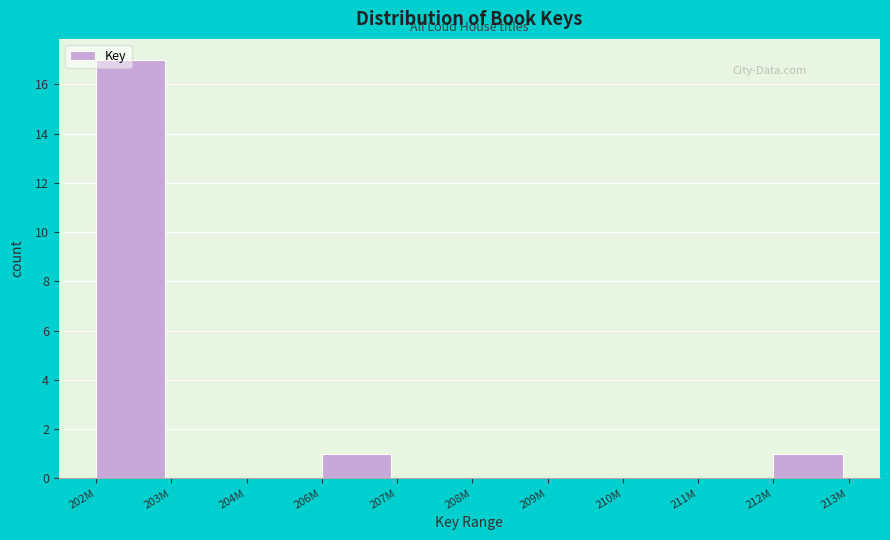

True or false: the data shows 17 at 202M.

True